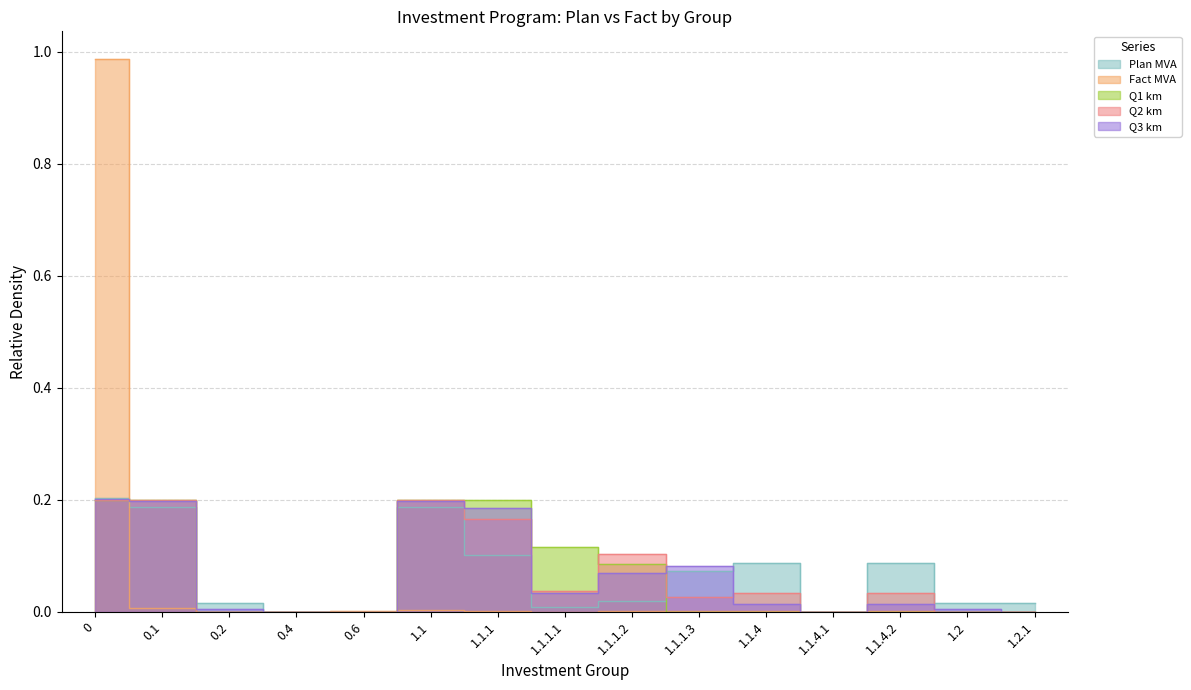

What is the difference between the second highest and minimum values in the Q1 km series?

0.2